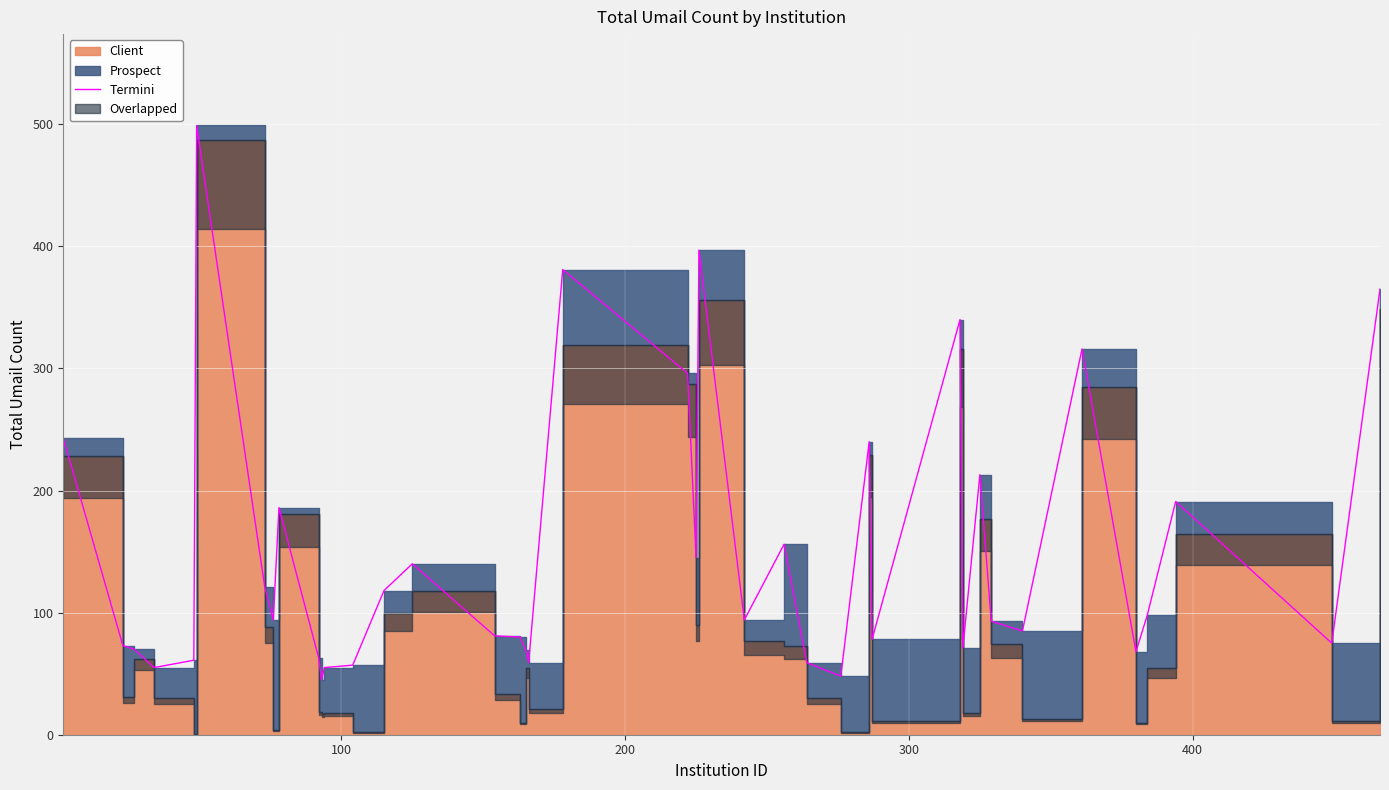

Reading left to right, transcribe all the data shown in this chart.

243	73	70	55	61	499	121	94	186	63	45	55	57	118	140	81	80	69	59	381	296	145	397	94	156	59	48	240	78	340	71	213	93	85	316	68	98	191	75	365